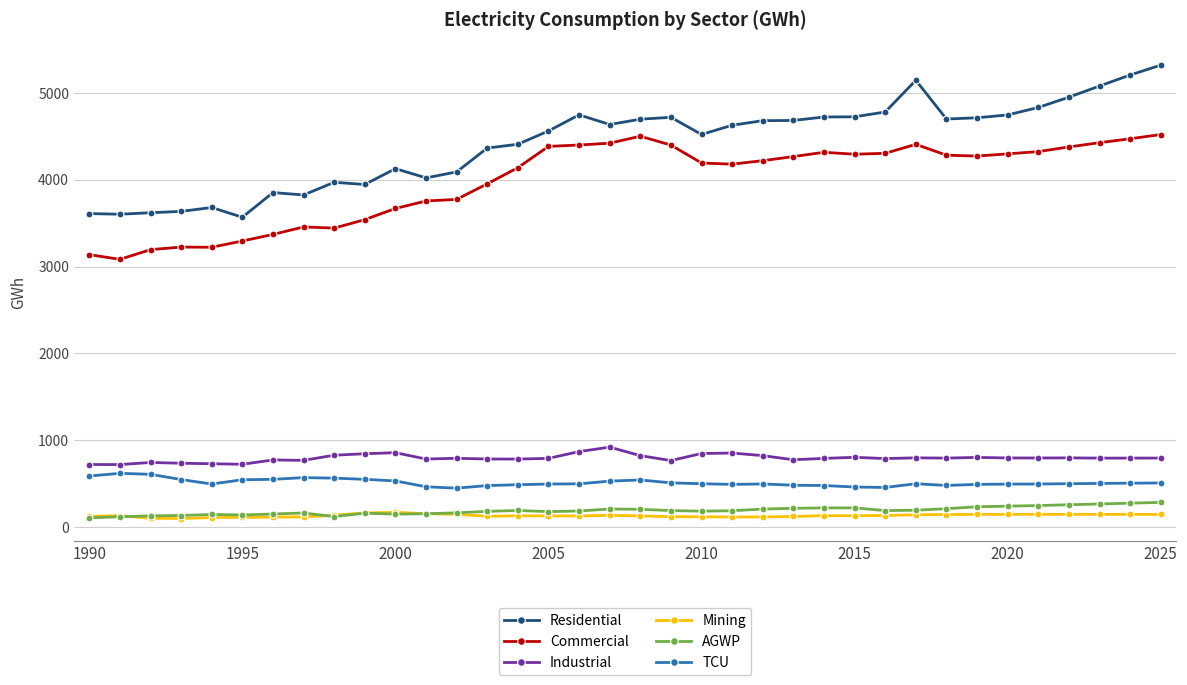

How many values in the Commercial series are below 4266?

18